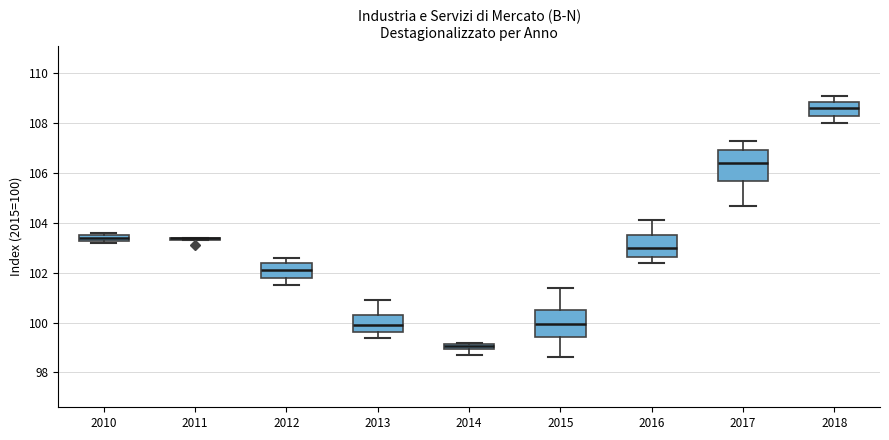

Where does the median line of the box at x = 2016 sit on the y-axis? The values are not printed on the chart, so give them approximately, as read against the axis.

103.0